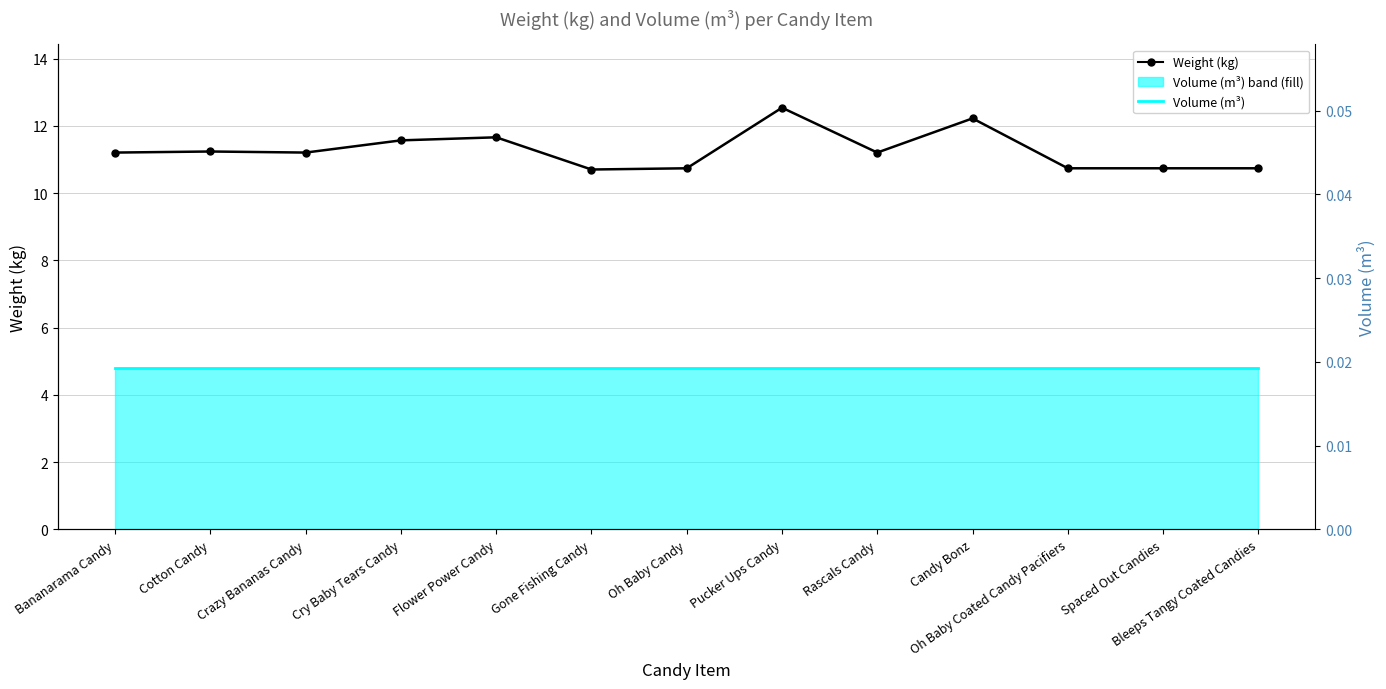

Reading left to right, transcribe all the data shown in this chart.

Weight (kg): Bananarama Candy=11.2	Cotton Candy=11.2	Crazy Bananas Candy=11.2	Cry Baby Tears Candy=11.6	Flower Power Candy=11.7	Gone Fishing Candy=10.7	Oh Baby Candy=10.7	Pucker Ups Candy=12.5	Rascals Candy=11.2	Candy Bonz=12.2	Oh Baby Coated Candy Pacifiers=10.7	Spaced Out Candies=10.7	Bleeps Tangy Coated Candies=10.7
Volume (m³): Bananarama Candy=0.0	Cotton Candy=0.0	Crazy Bananas Candy=0.0	Cry Baby Tears Candy=0.0	Flower Power Candy=0.0	Gone Fishing Candy=0.0	Oh Baby Candy=0.0	Pucker Ups Candy=0.0	Rascals Candy=0.0	Candy Bonz=0.0	Oh Baby Coated Candy Pacifiers=0.0	Spaced Out Candies=0.0	Bleeps Tangy Coated Candies=0.0